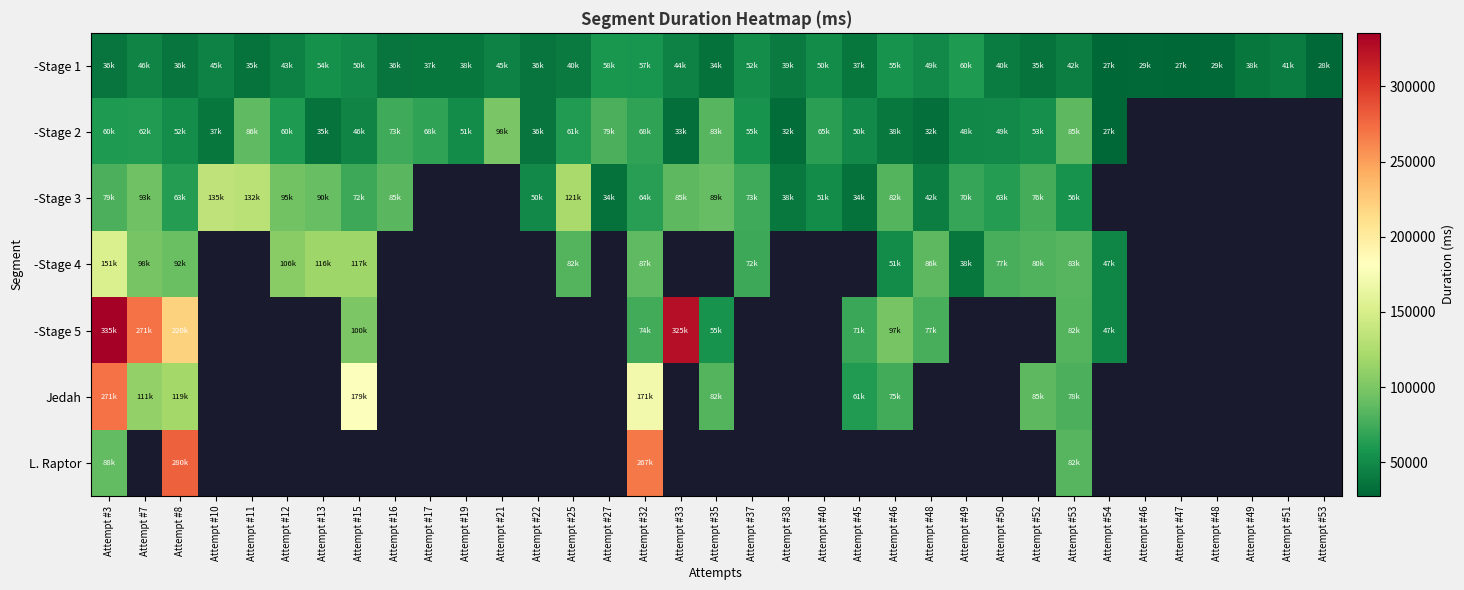

The value of -Stage 2 at Attempt #8 is 21545.5. True or false?

False